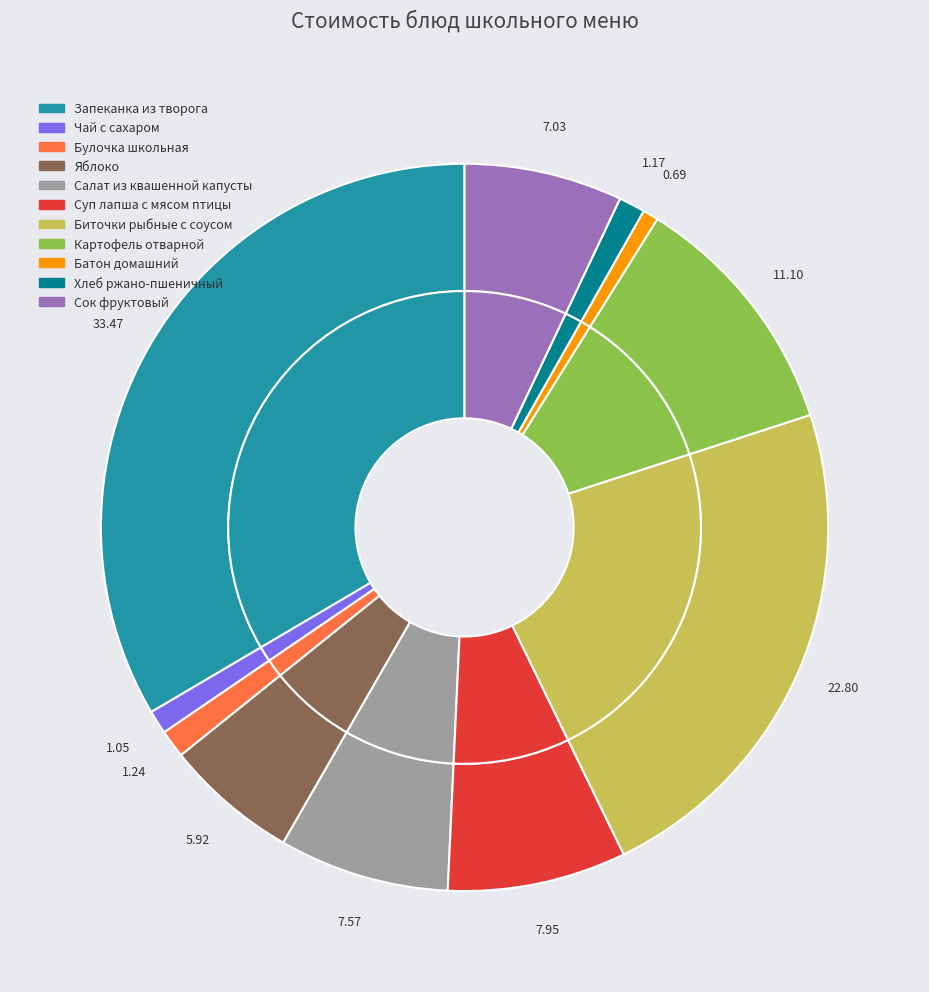

How many slices are in this pie chart?

11